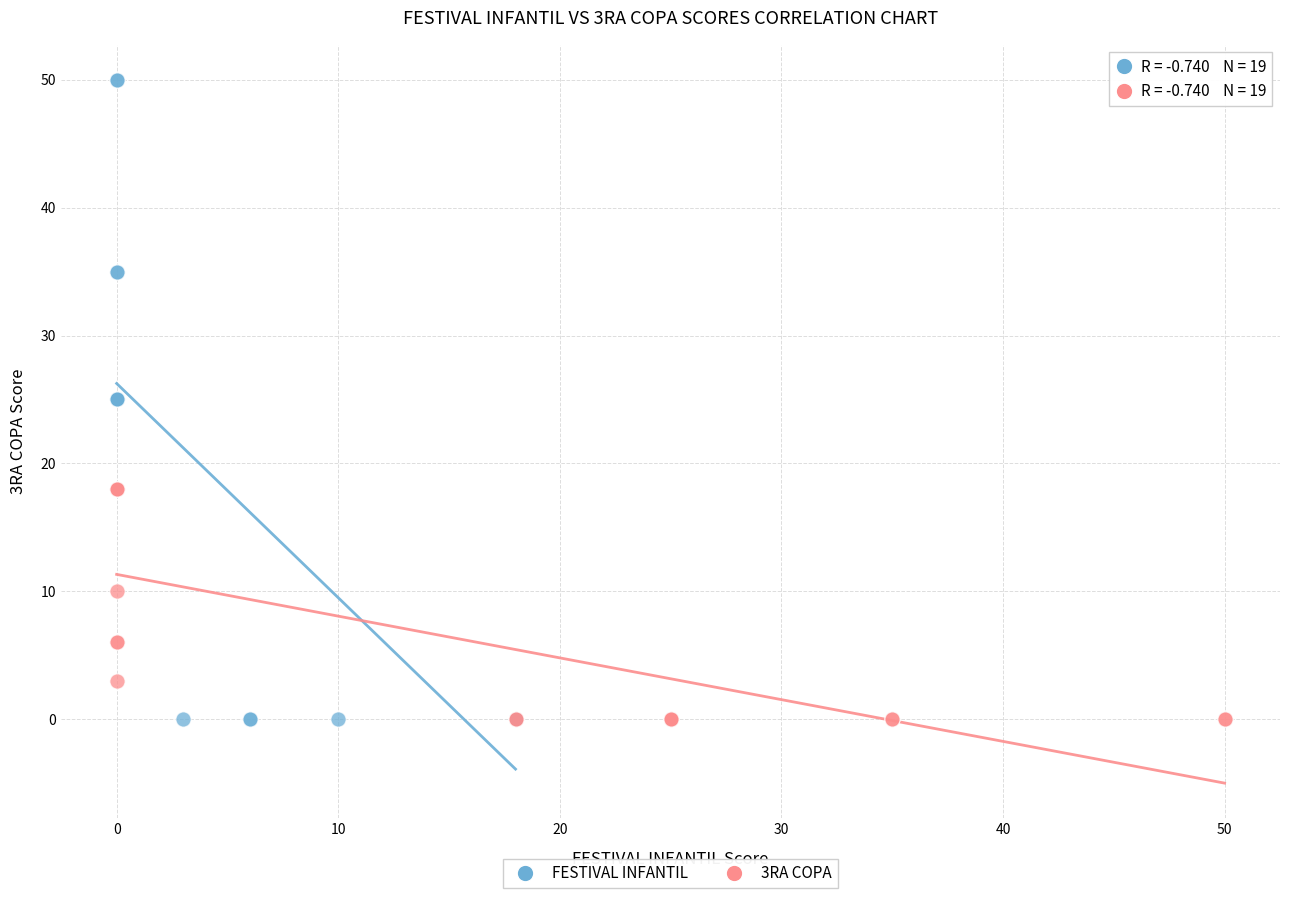

Which series has the widest spread of Y values?

FESTIVAL INFANTIL